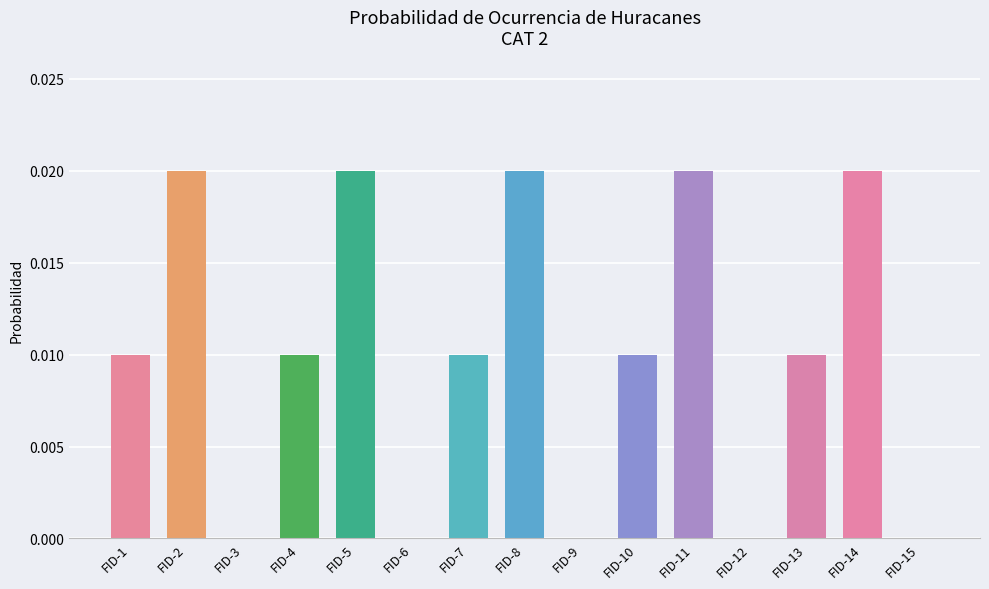

The value at FID-14 is 0.0. True or false?

True